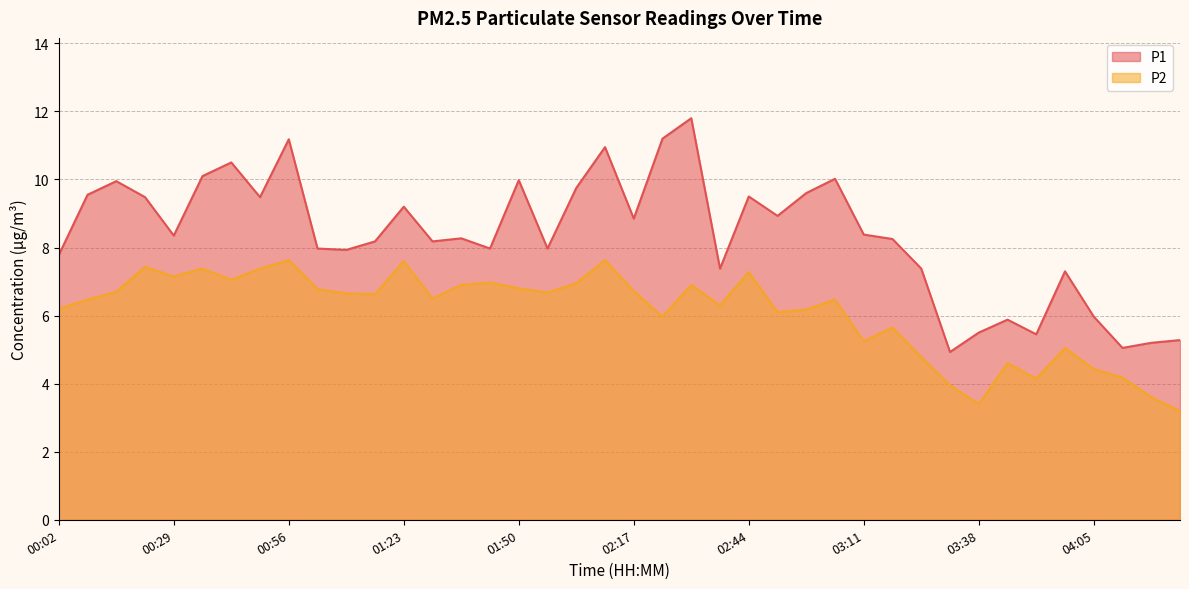

What is the average value of the P2 series?

6.1